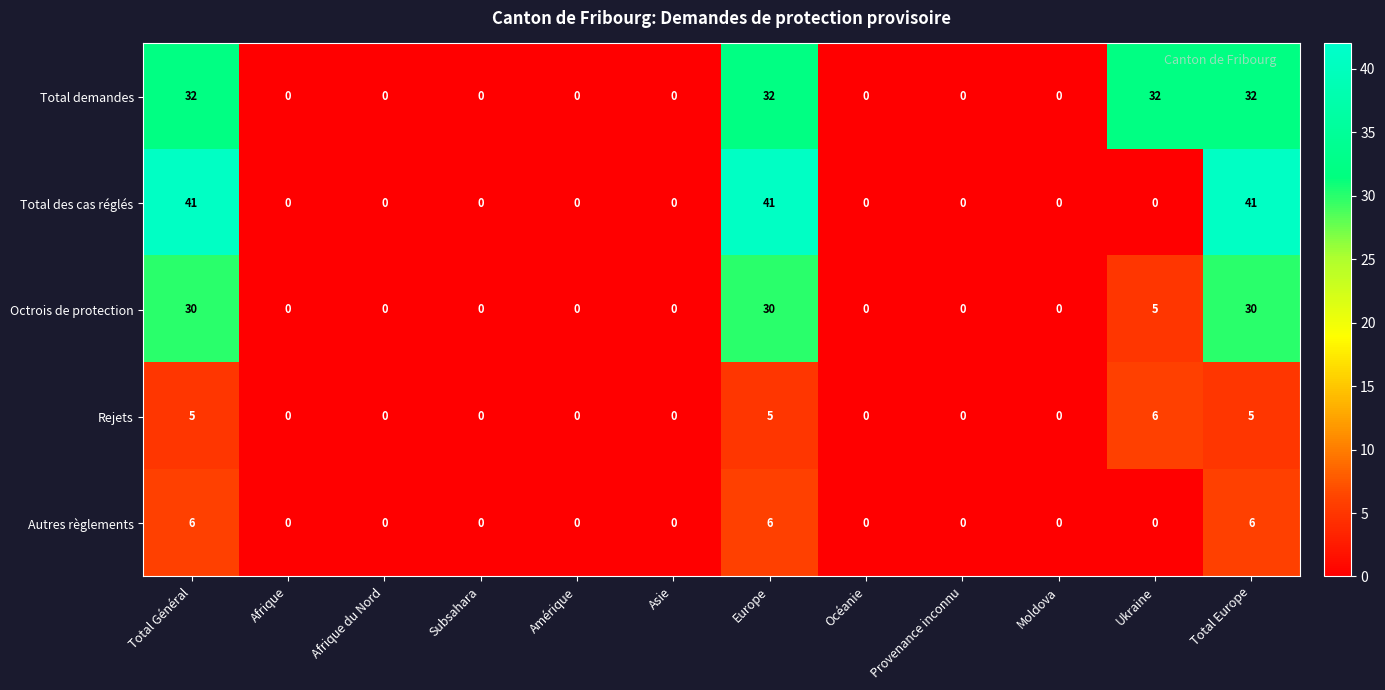

Which series has the largest total across all categories?

Total demandes